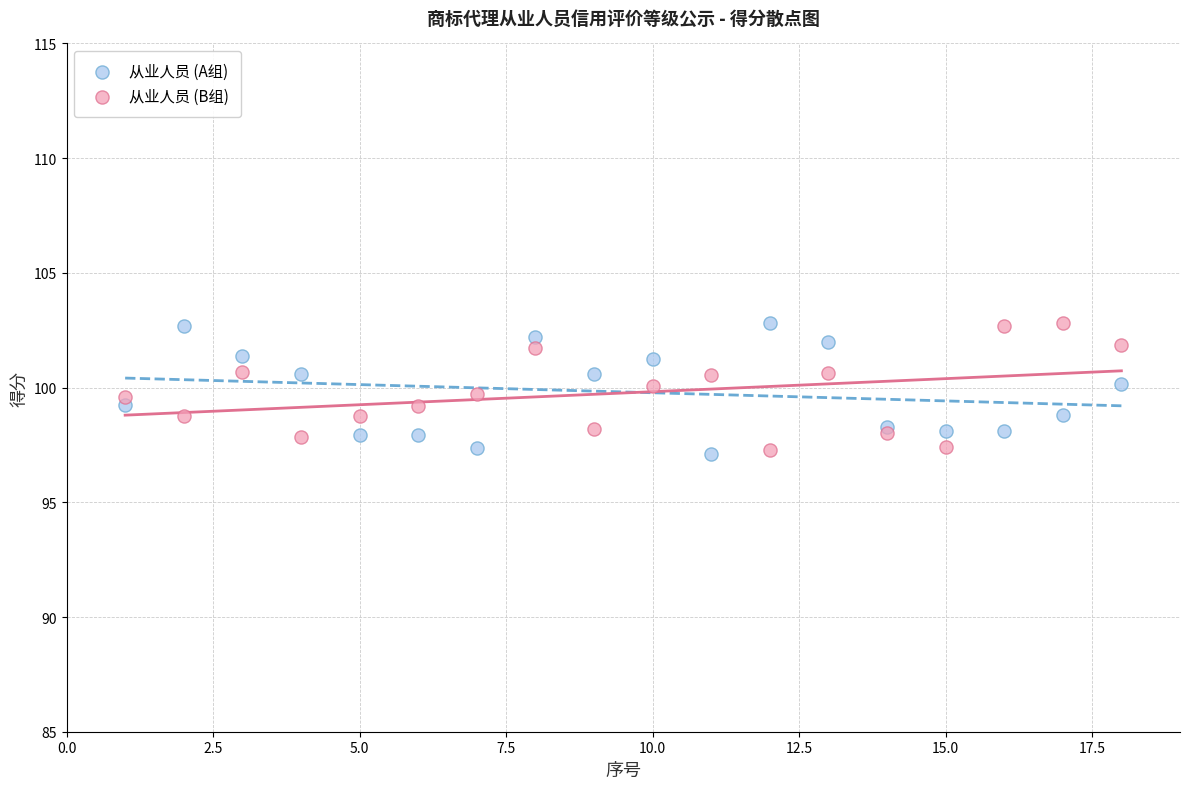

What is the X range (max minus min) for the scatter plot?

17.0